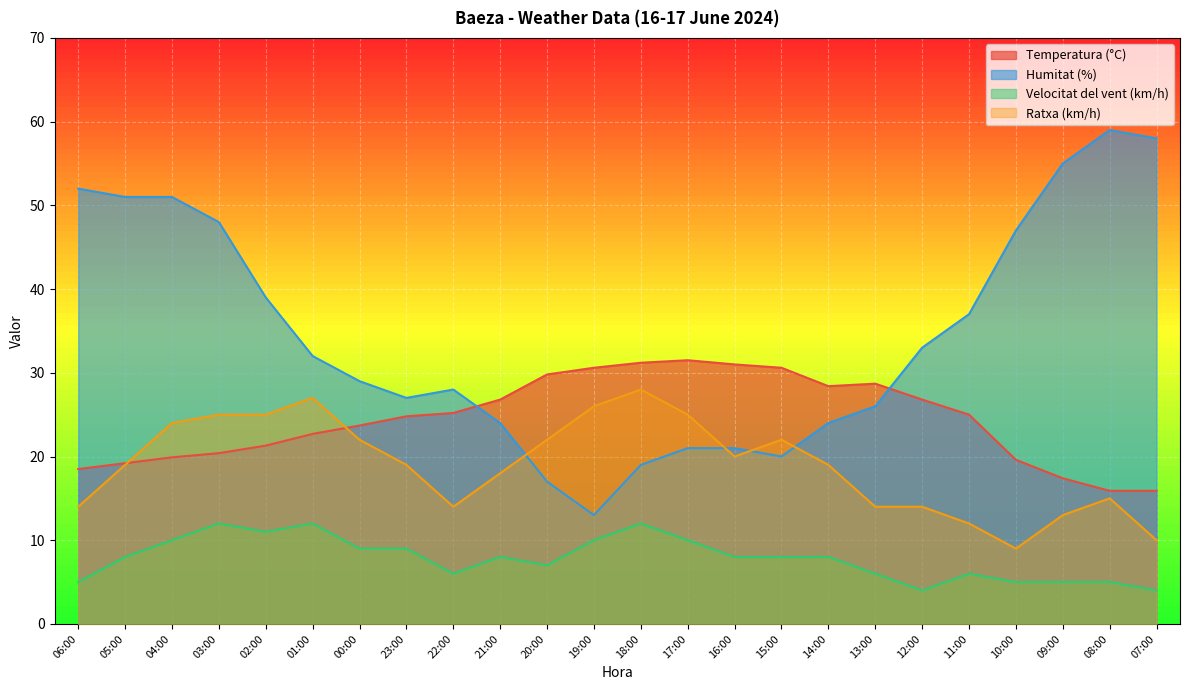

What is the difference between the maximum and minimum values in the Ratxa (km/h) series?

19.0